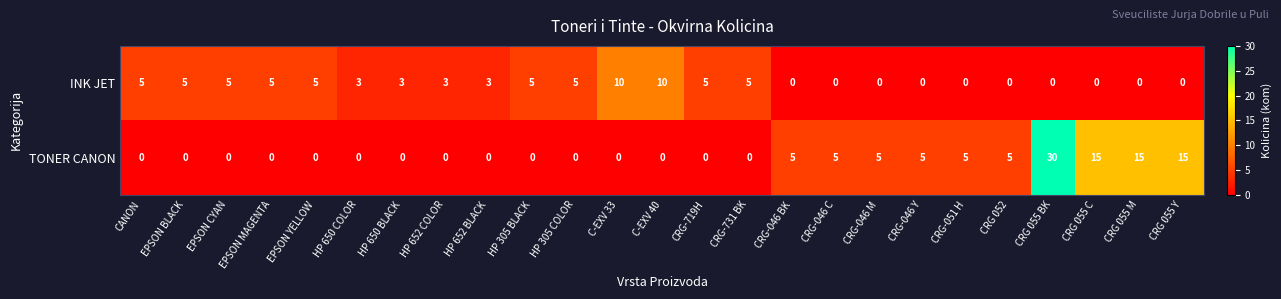

Which series has the widest spread of values?

TONER CANON